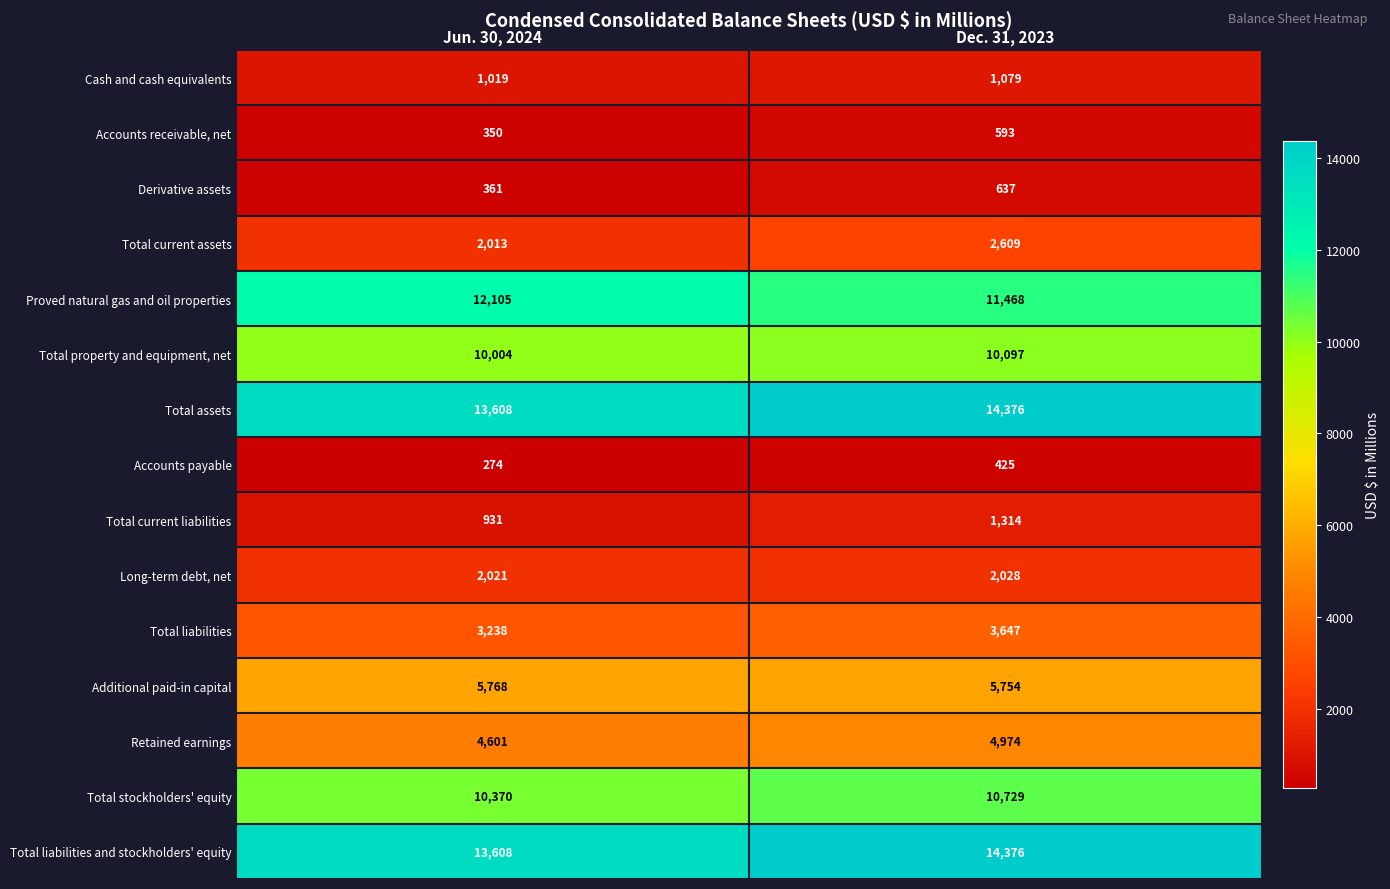

Reading left to right, what are all the values shown in this chart?

Cash and cash equivalents: 1019	1079
Accounts receivable, net: 350	593
Derivative assets: 361	637
Total current assets: 2013	2609
Proved natural gas and oil properties: 12105	11468
Total property and equipment, net: 10004	10097
Total assets: 13608	14376
Accounts payable: 274	425
Total current liabilities: 931	1314
Long-term debt, net: 2021	2028
Total liabilities: 3238	3647
Additional paid-in capital: 5768	5754
Retained earnings: 4601	4974
Total stockholders' equity: 10370	10729
Total liabilities and stockholders' equity: 13608	14376